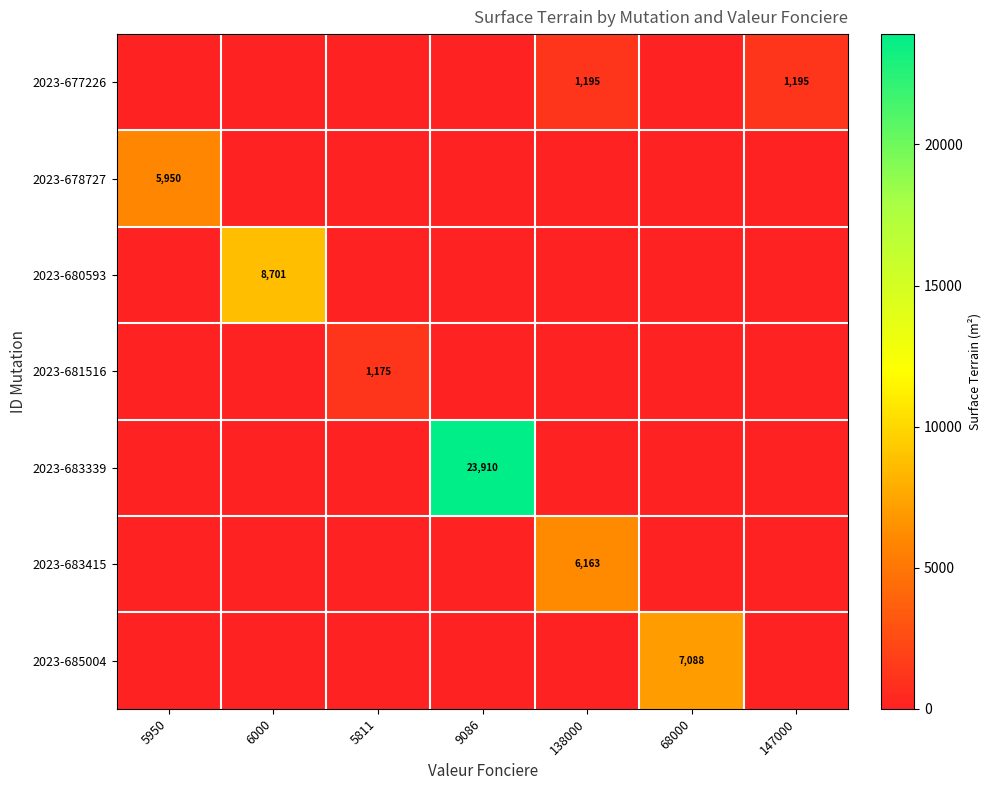

At which category is the sum across all series the highest?

9086